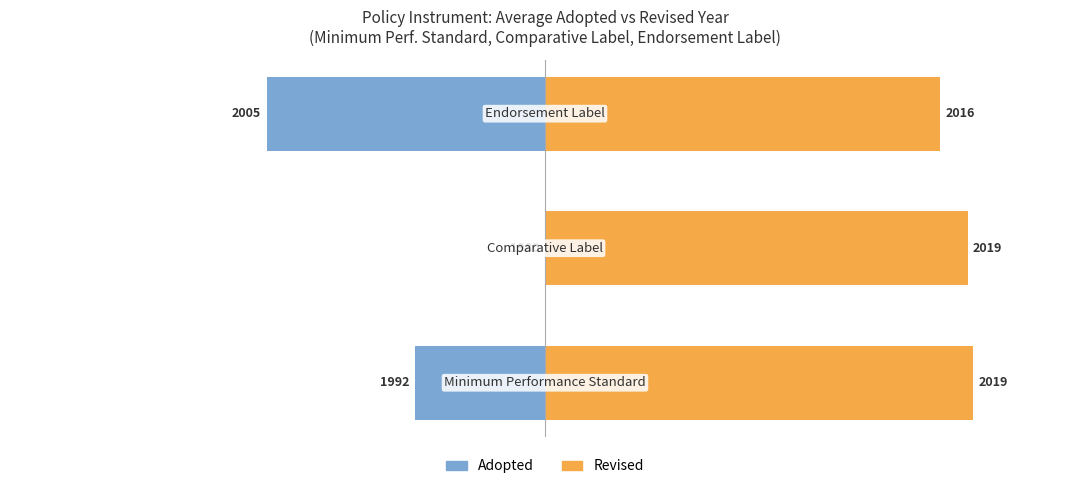

Between −60 and −40, which series saw the biggest shift?

Adopted